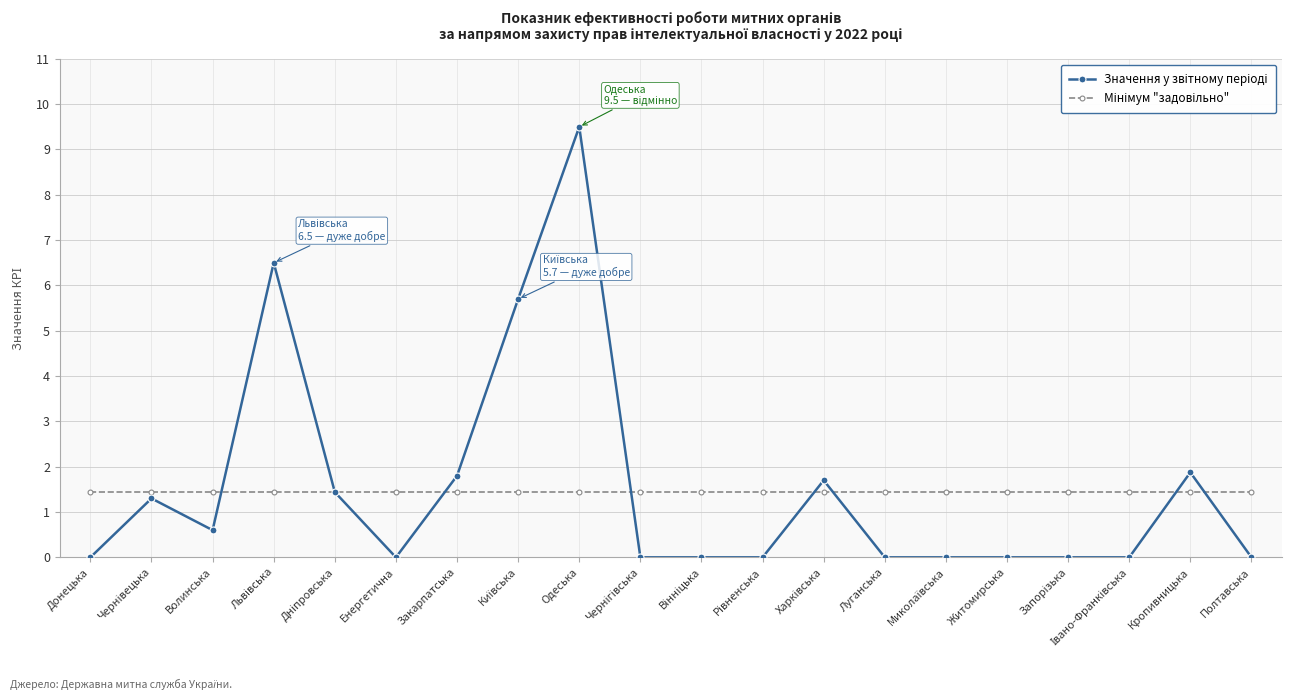

What position from the left is Волинська?

3